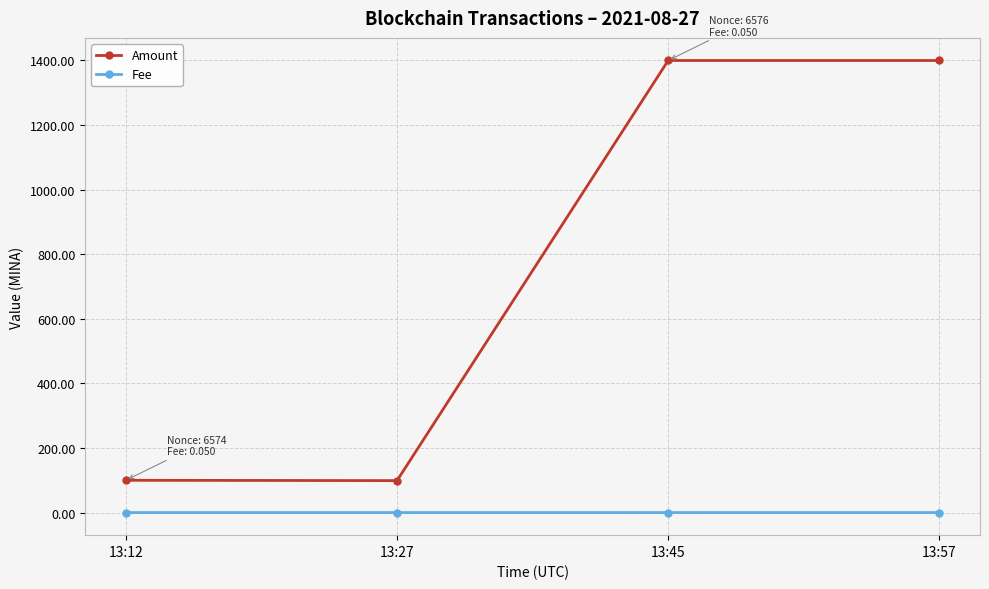

What value does the Amount series have at 13:45?

1400.0